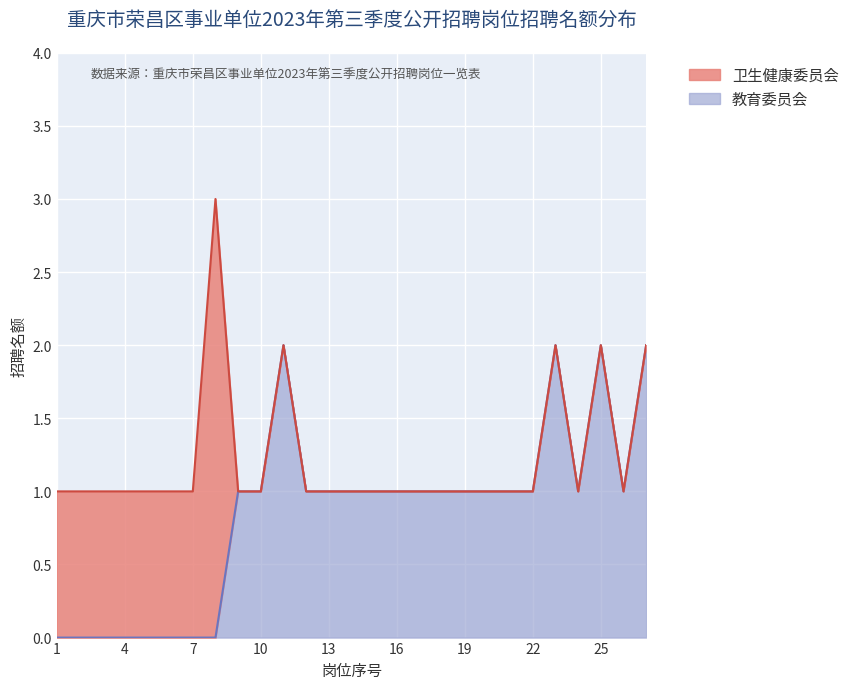

Reading left to right, list all the values displayed in this chart.

0	0	0	0	0	0	0	0	1	1	2	1	1	1	1	1	1	1	1	1	1	1	2	1	2	1	2